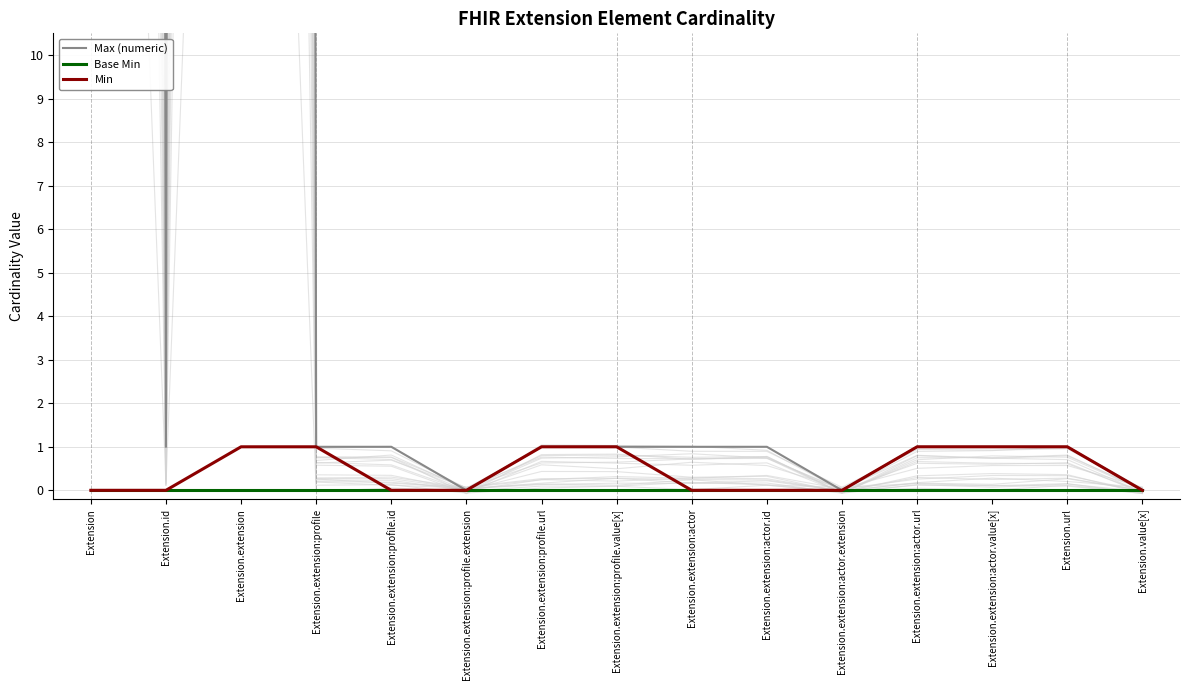

True or false: Base Min and Max (numeric) intersect in this chart.

False